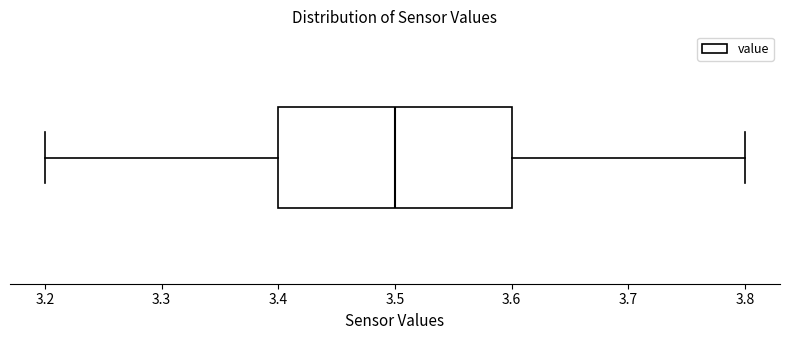

Where does the right whisker of the box end on the x-axis? The values are not printed on the chart, so give them approximately, as read against the axis.

3.8